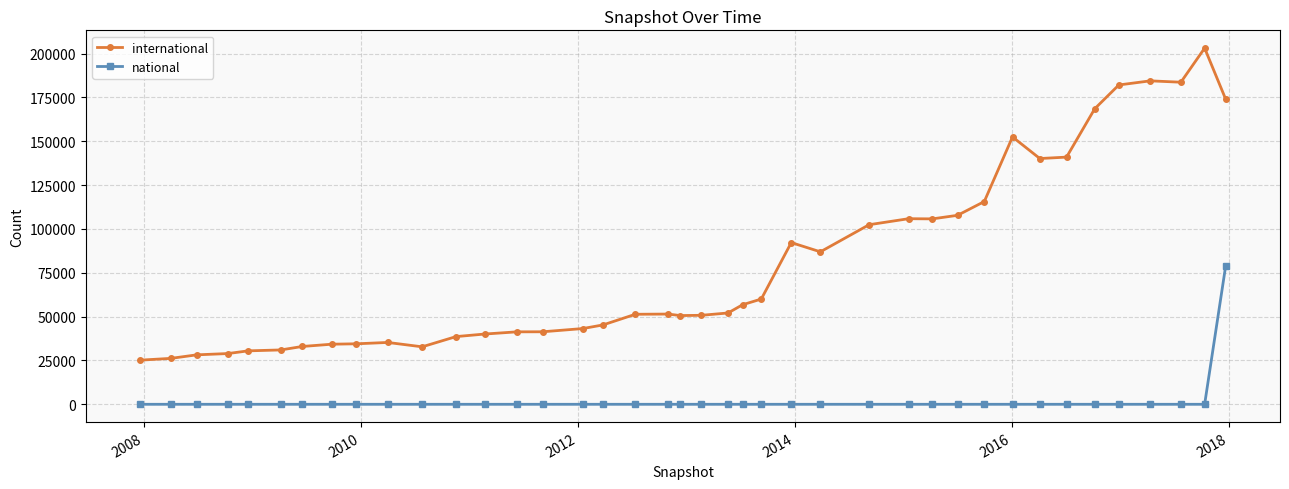

Which series has the largest total across all categories?

international